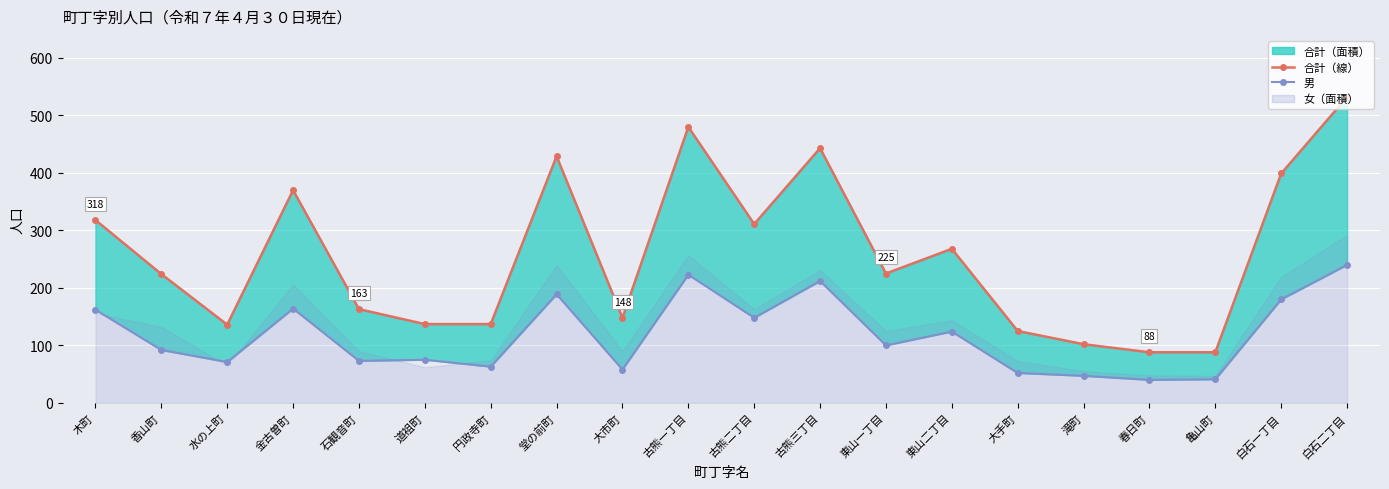

True or false: 男 and 合計（線） cross at least once.

False